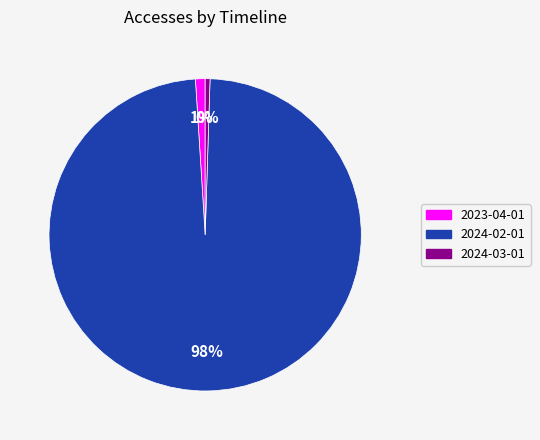

The 2023-04-01 slice represents 8% of the pie. True or false?

False